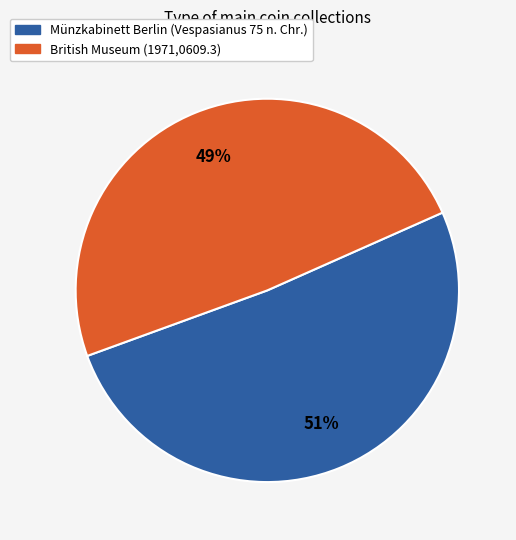

What is the smallest slice in the pie chart?

British Museum (1971,0609.3)